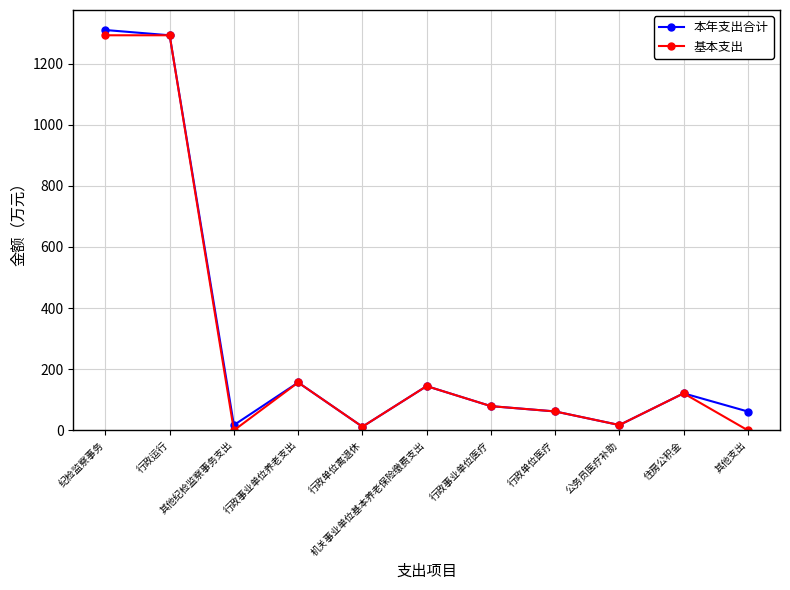

True or false: 本年支出合计 has more than 2 interior local peaks.

True